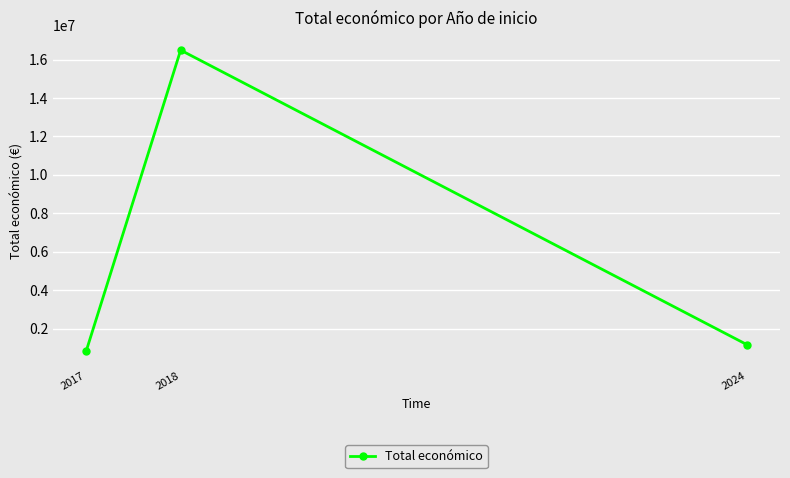

Between 2017 and 2024, which is larger?

2024